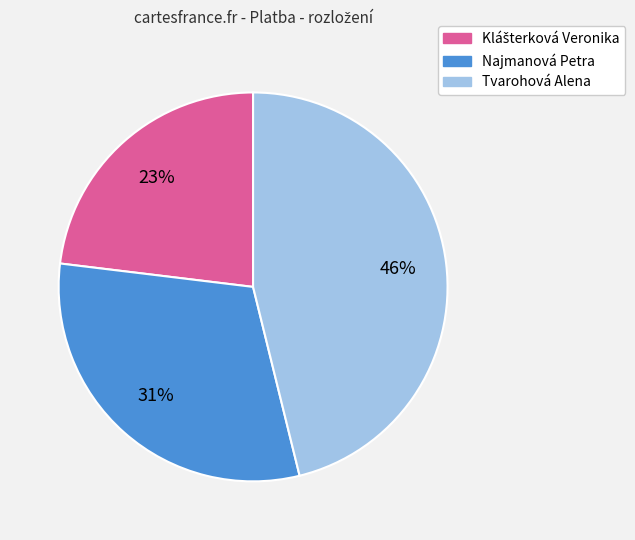

To the nearest percent, what is the combined percentage of Tvarohová Alena and Najmanová Petra?

77%